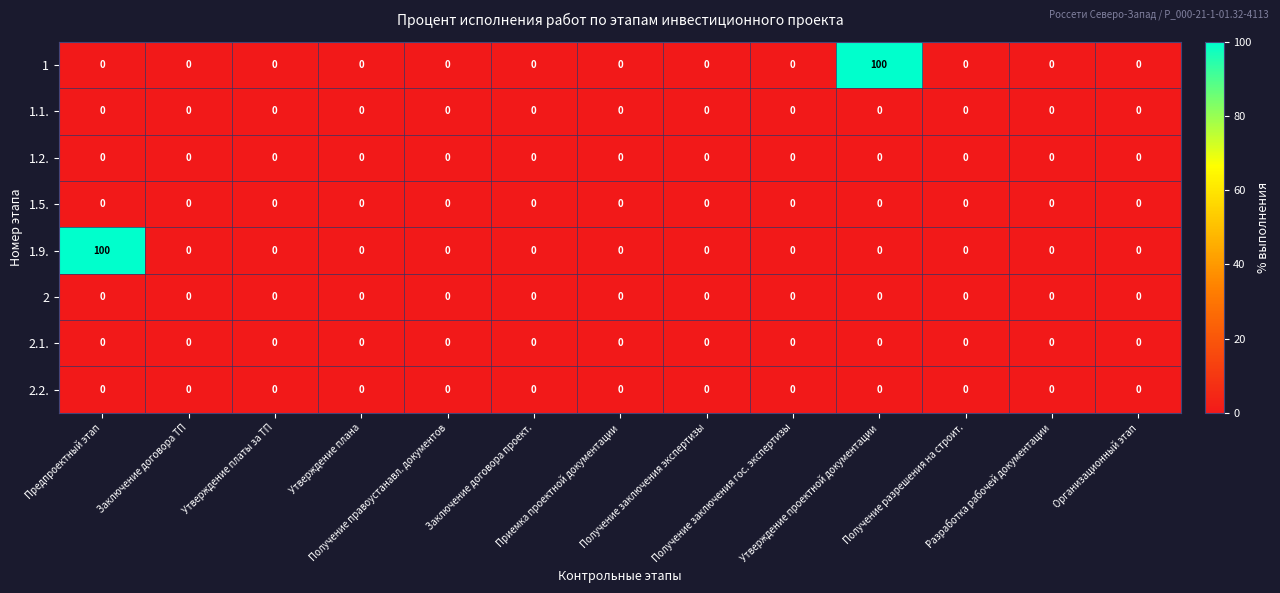

What is the maximum value shown in the chart?

100